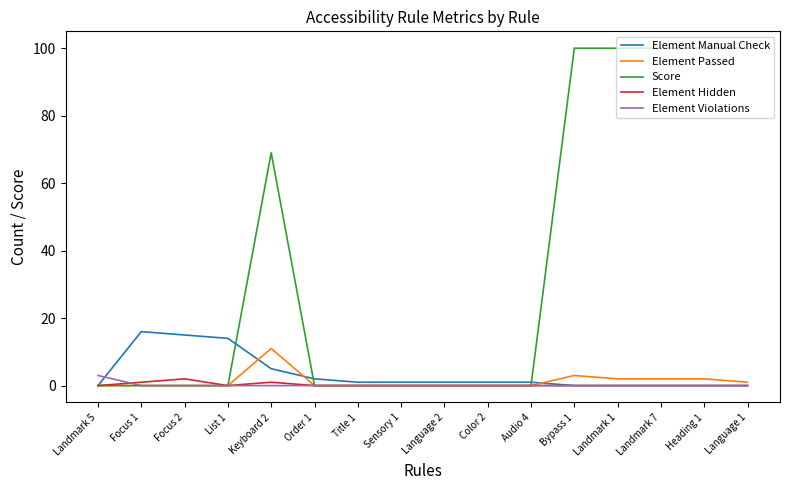

The value of Element Passed at Audio 4 is -8. True or false?

False